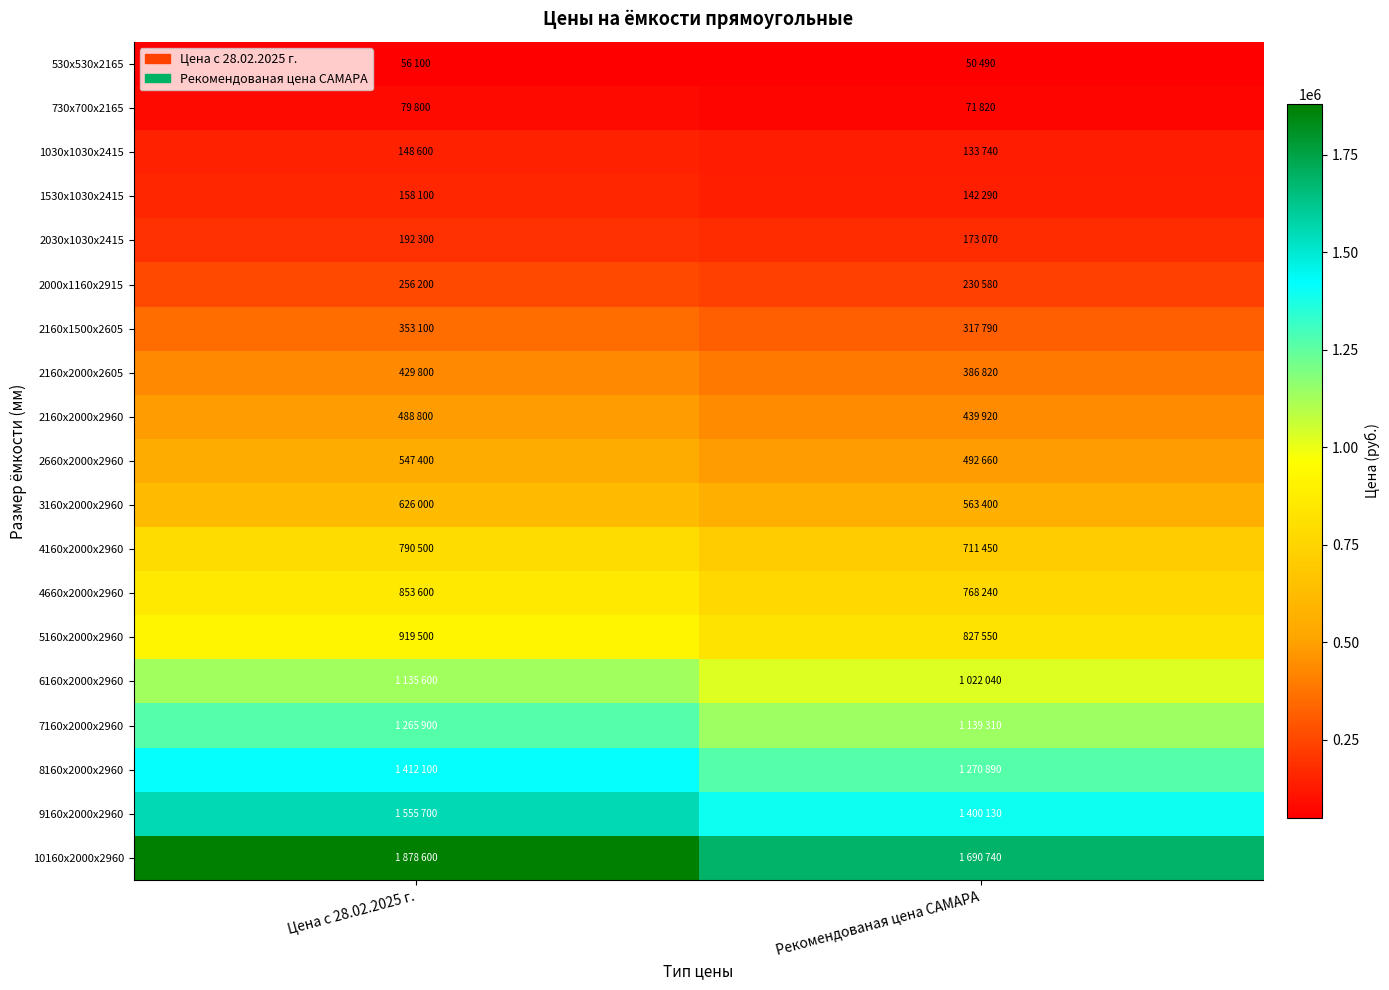

What is the maximum value shown in the chart?

1878600